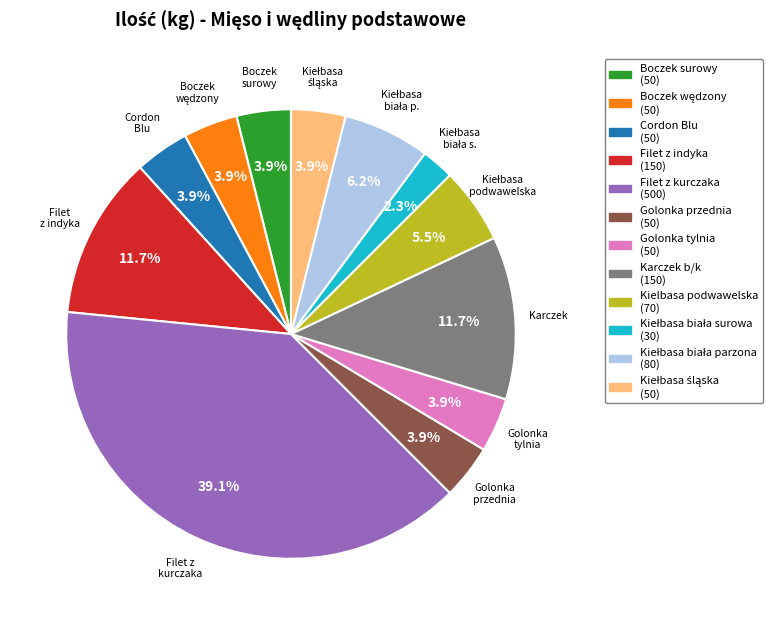

To the nearest percent, what portion does Golonka przednia represent?

4%